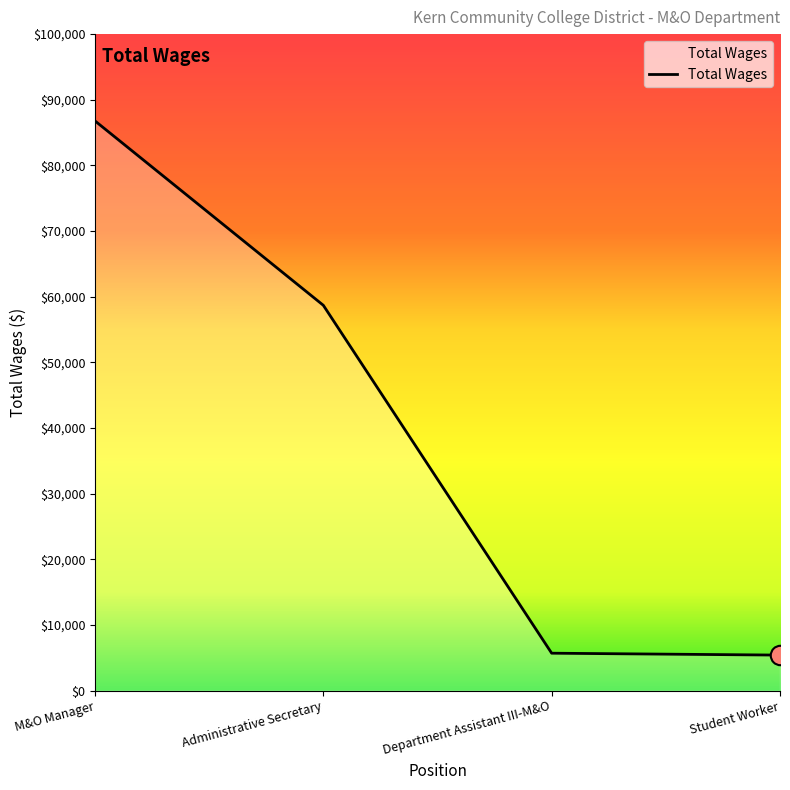

Where is the data nearest to the value 46090?

Administrative Secretary